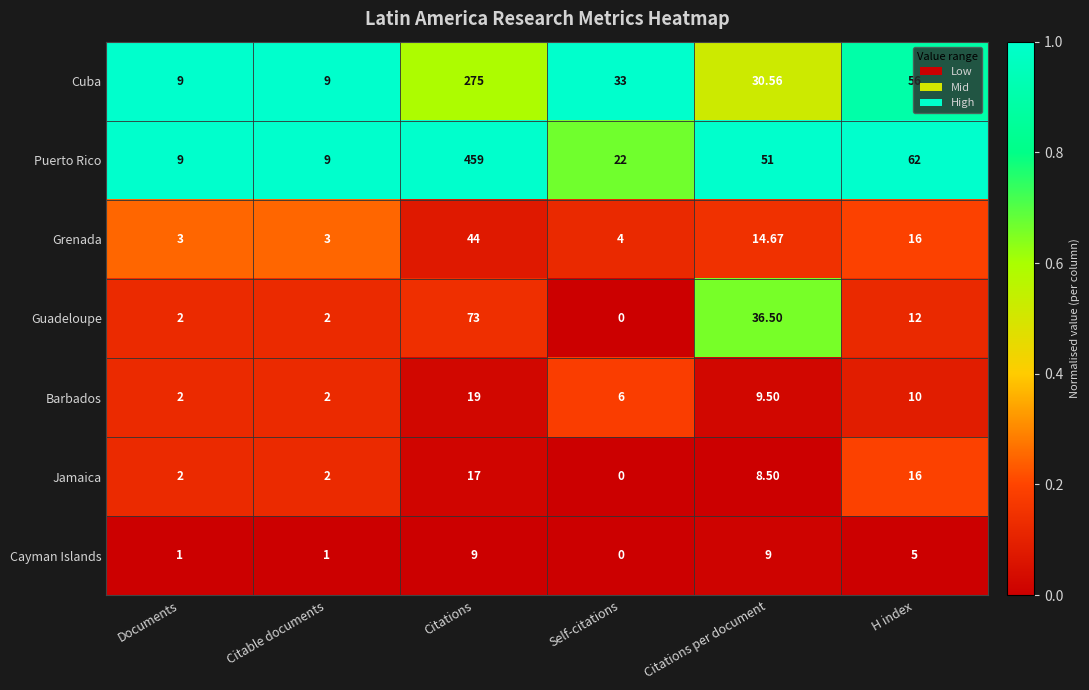

How many distinct data groups are displayed?

7